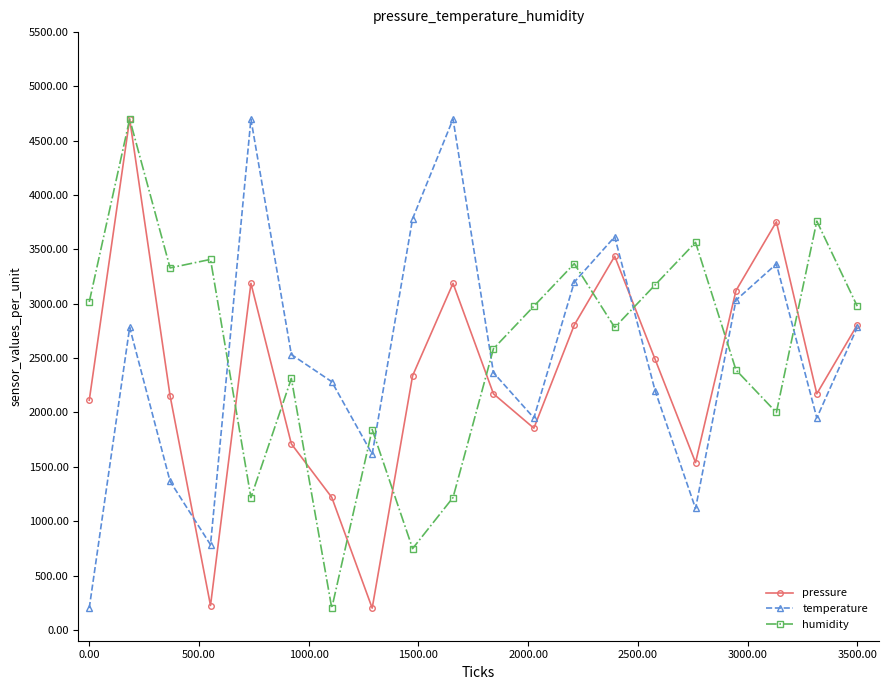

What is the value of the temperature point at the 20th from the left?

2783.3